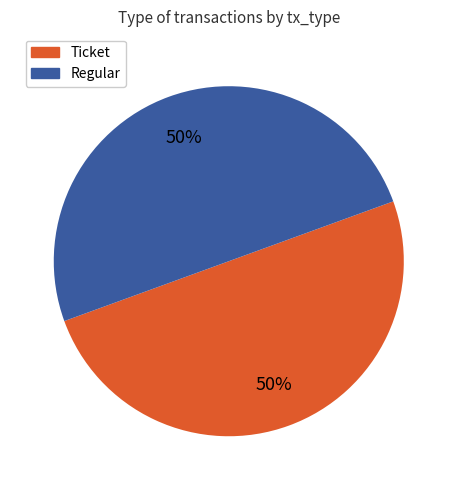

To the nearest percent, what is the average slice percentage?

50%